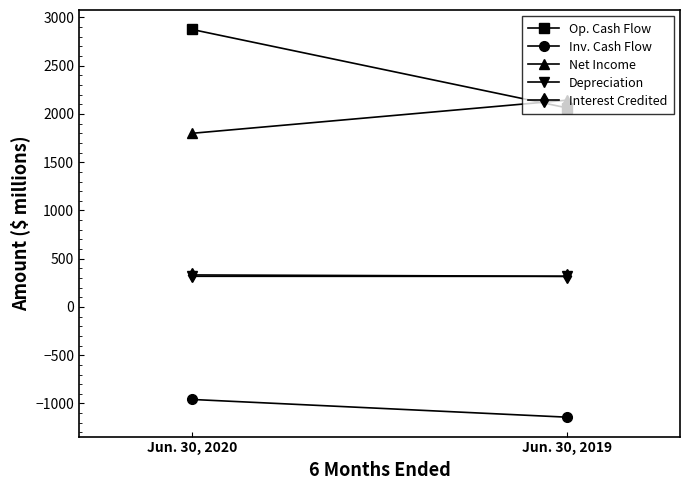

Rank the series at Jun. 30, 2020 from lowest to highest value.

Net cash used in investing activities, Depreciation, amortization and other, Interest credited to contractholder funds, Net income, Net cash provided by operating activities